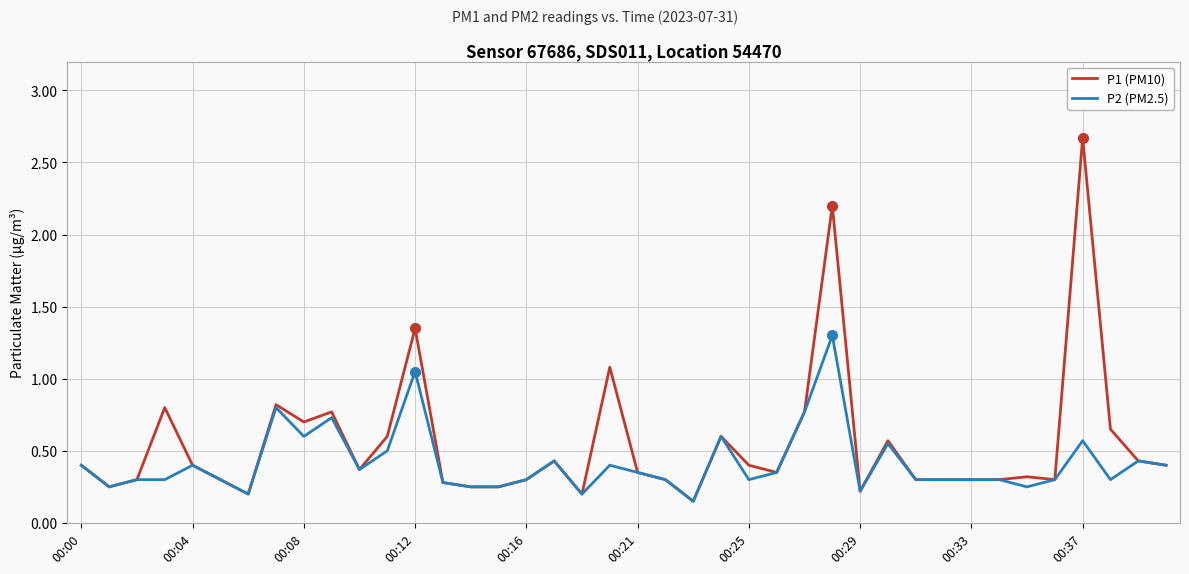

Does the chart display data point markers on the line(s)?

No